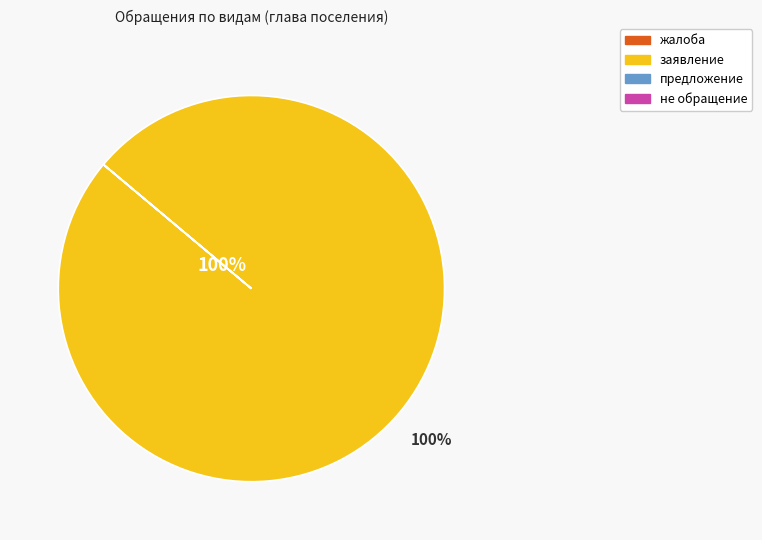

Is it true that заявление is 87% of the pie?

False